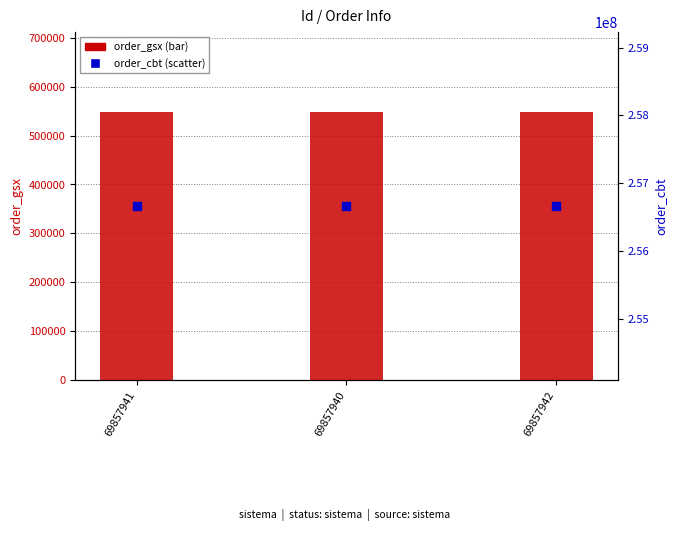

At which category is the sum across all series the highest?

69857941